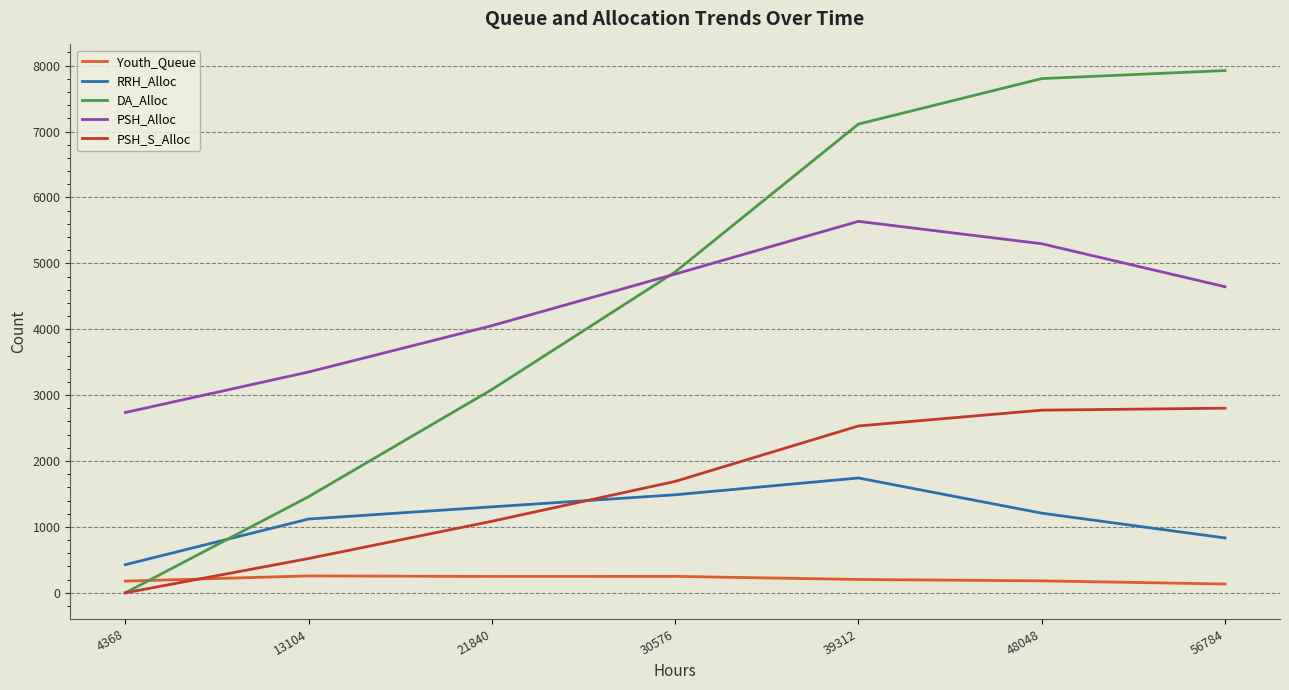

What is the difference between the highest and lowest values at 30576?

4619